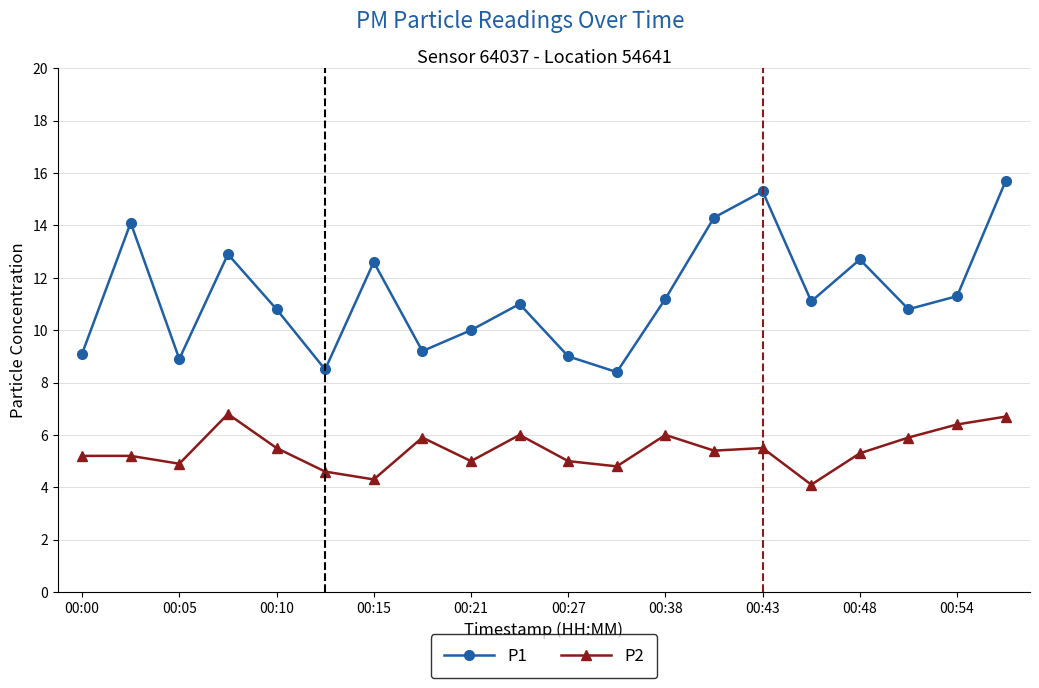

What is the greatest value displayed?

15.7